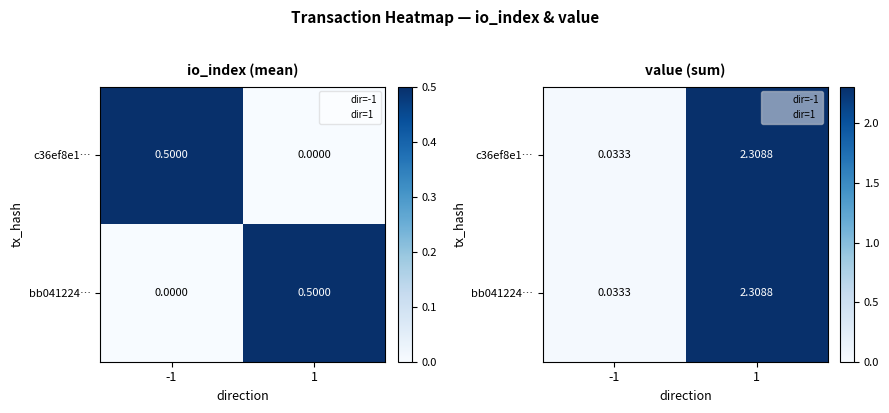

Where is bb041224… nearest to the value 1?

-1